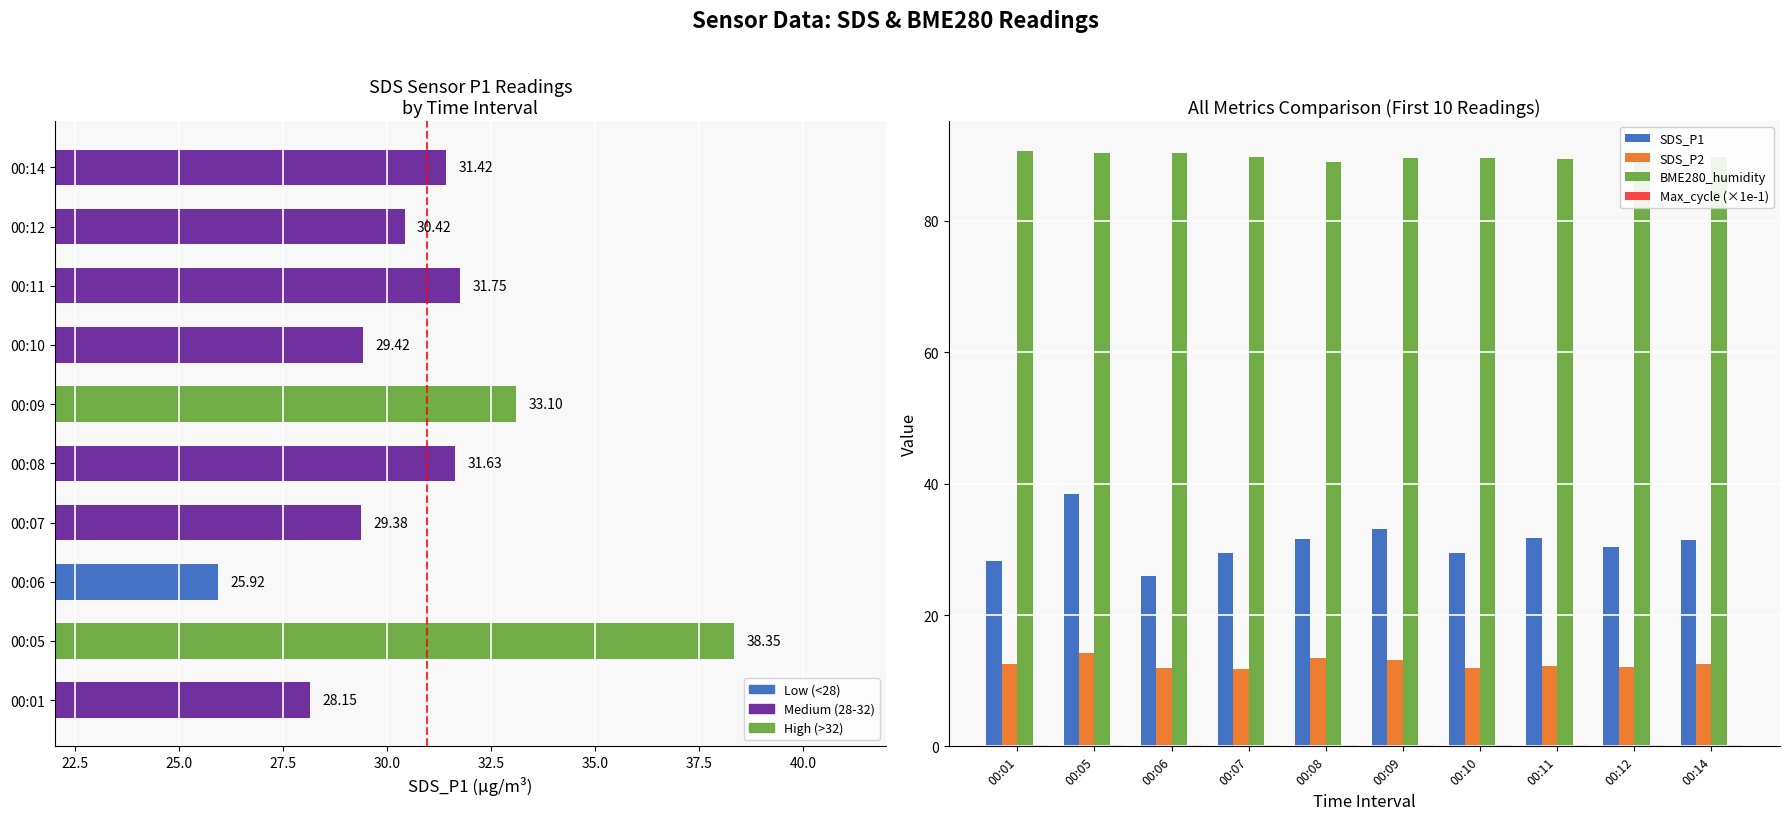

Count the number of data series in this chart.

4